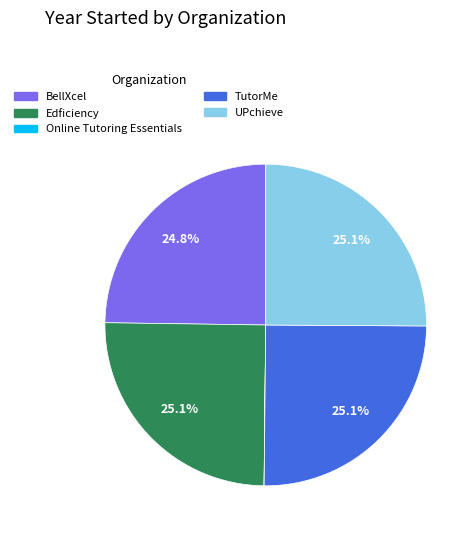

Approximately how many times larger is the value at TutorMe compared to UPchieve?

1.0